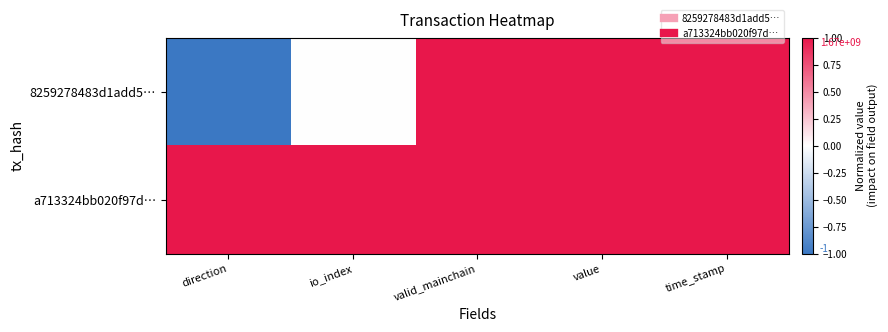

Reading left to right, what are all the values shown in this chart?

8259278483d1add5…: direction=-1.0	io_index=0.0	valid_mainchain=1.0	value=1.0	time_stamp=1.0
a713324bb020f97d…: direction=1.0	io_index=1.0	valid_mainchain=1.0	value=1.0	time_stamp=1.0